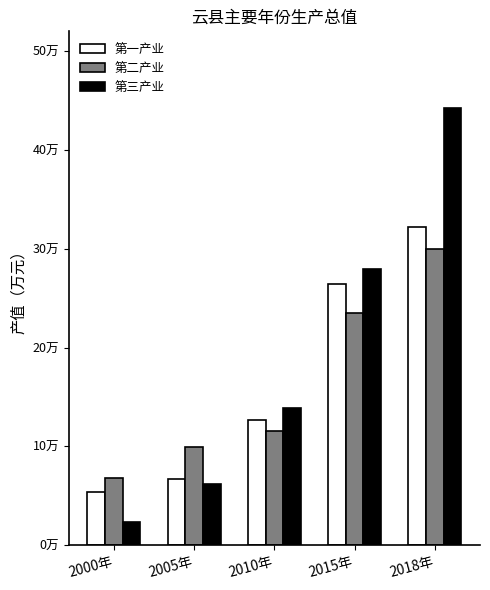

Is it true that 第三产业 equals 18868 at 2005年?

False